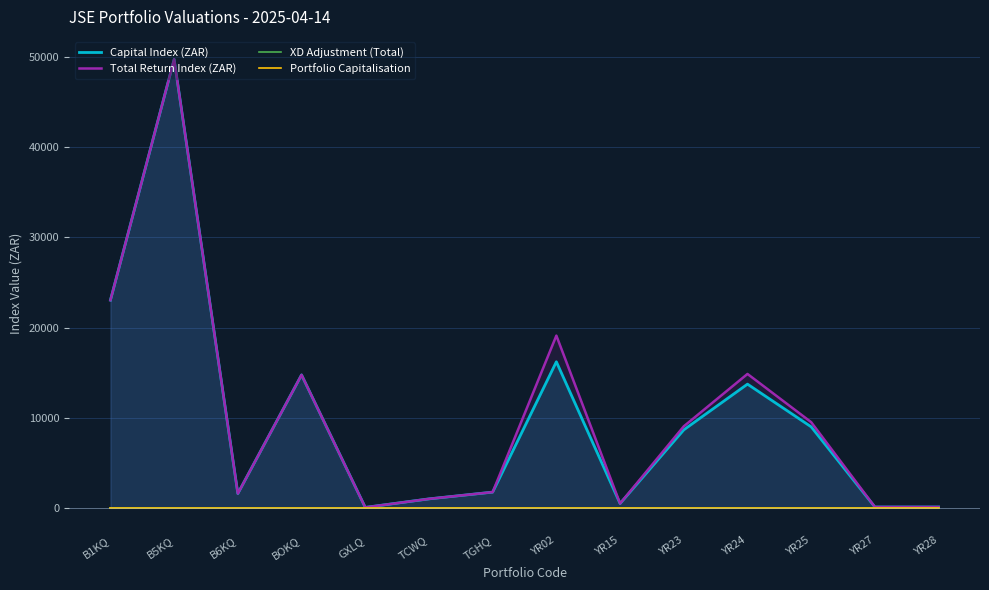

True or false: Portfolio Capitalisation has more than 1 interior local peaks.

False